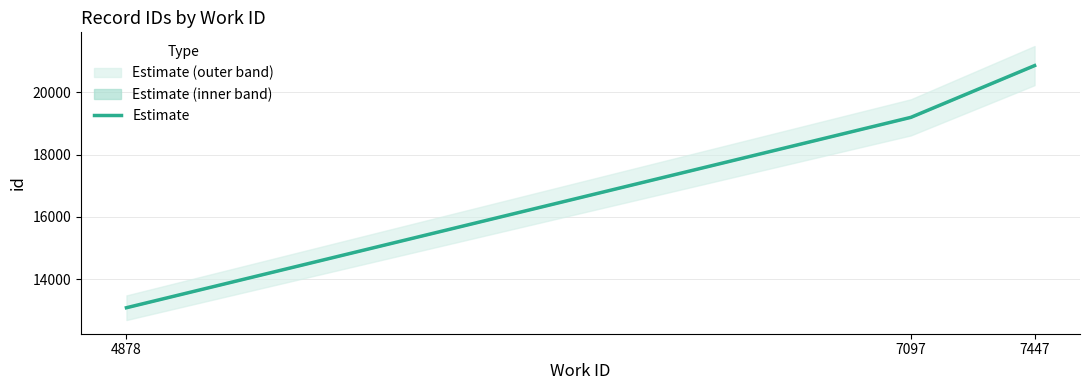

Reading left to right, list all the values displayed in this chart.

4878=13083	7097=19192	7447=20853